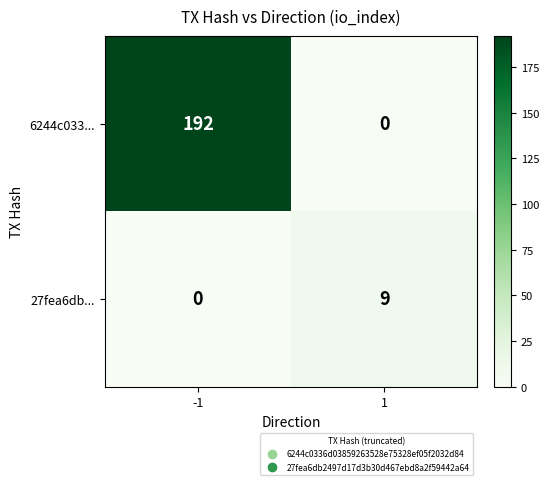

List the labels in order of 6244c033... value, smallest first.

1, -1